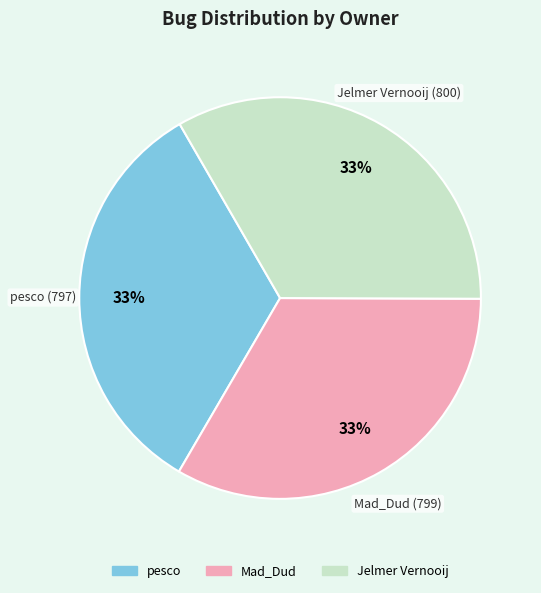

Do pesco and Mad_Dud together represent more than half of the pie?

Yes